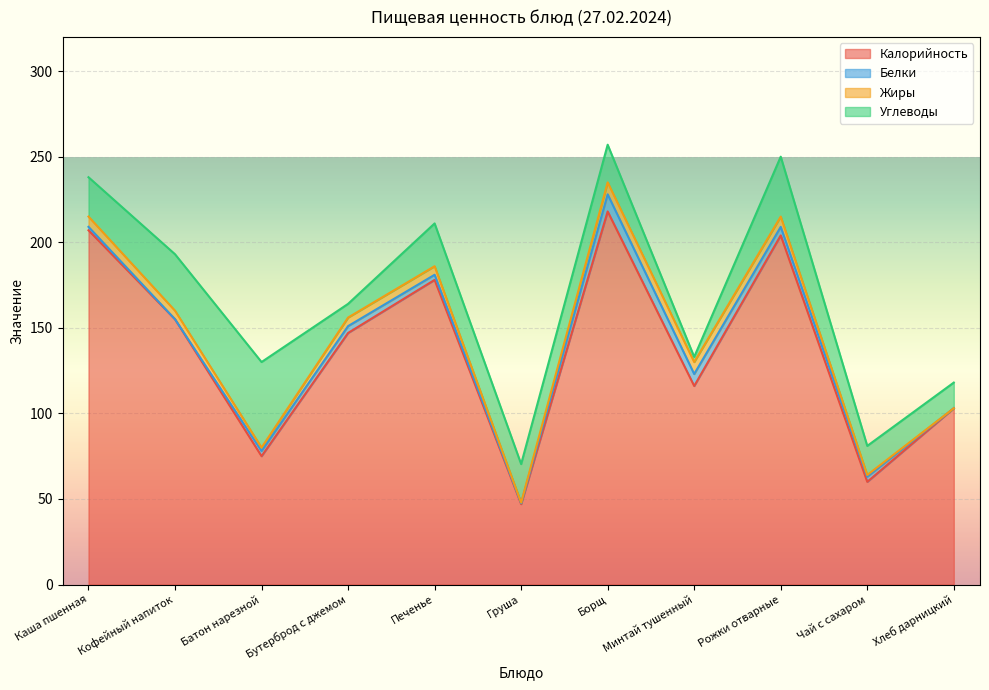

At which category does Белки reach its first local valley?

Кофейный напиток